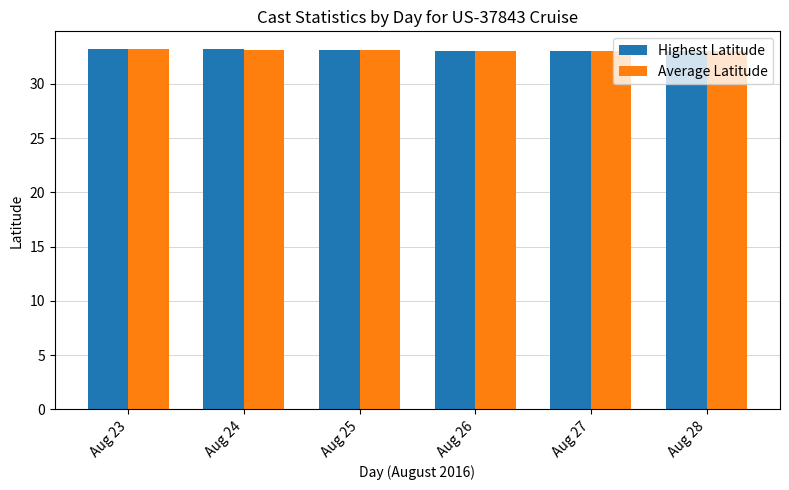

The Average Latitude series shows 44.6 at Aug 24. True or false?

False